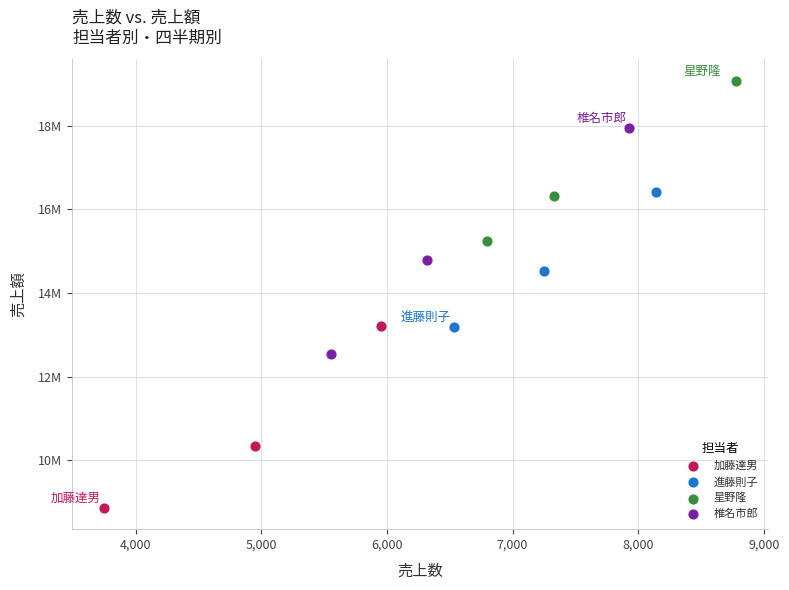

What are all the series names shown in the legend?

加藤達男, 進藤則子, 星野隆, 椎名市郎